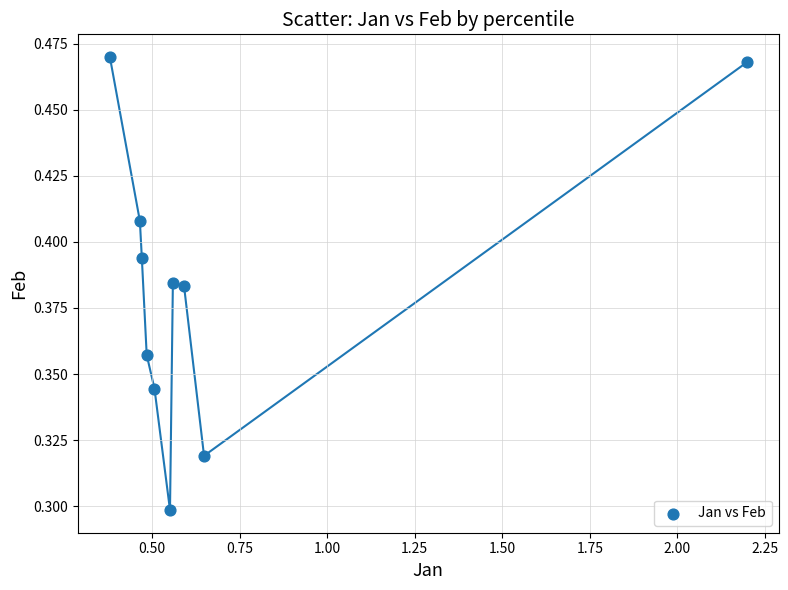

What is the range of X values (max minus min)?

1.8